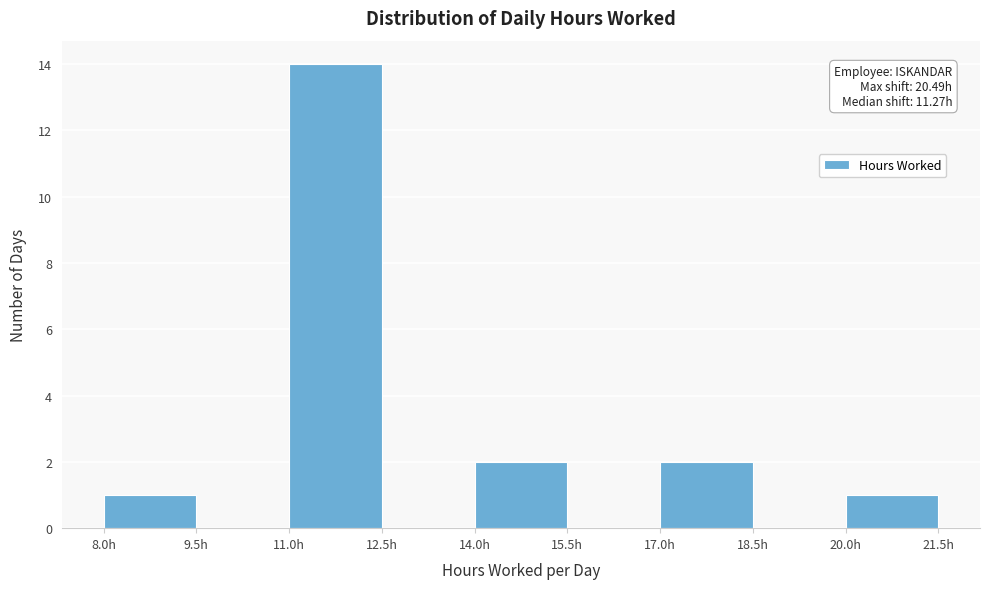

Over which range of the x-axis is the bar tallest?

11.0 to 12.5